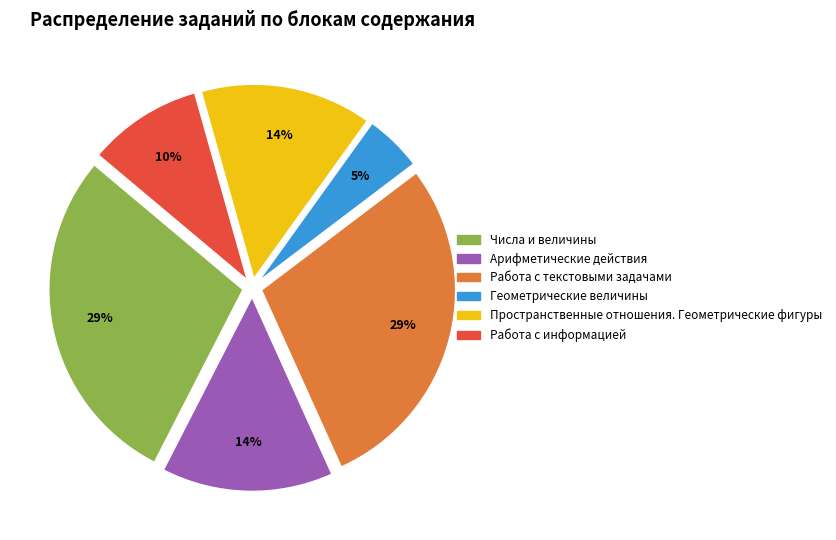

Count the number of slices in the pie.

6